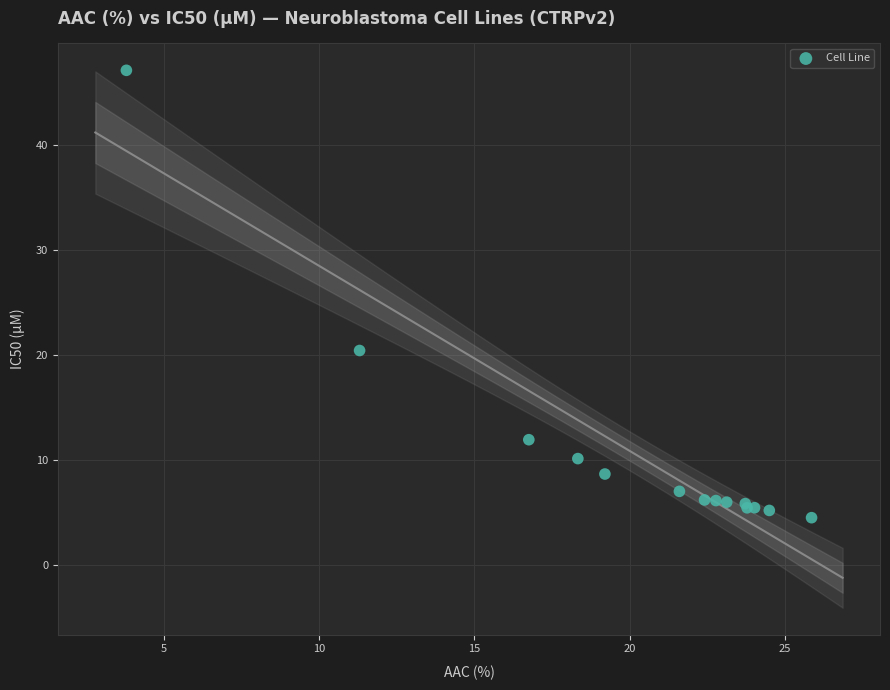

What Y value in the scatter plot is closest to 25?

20.4